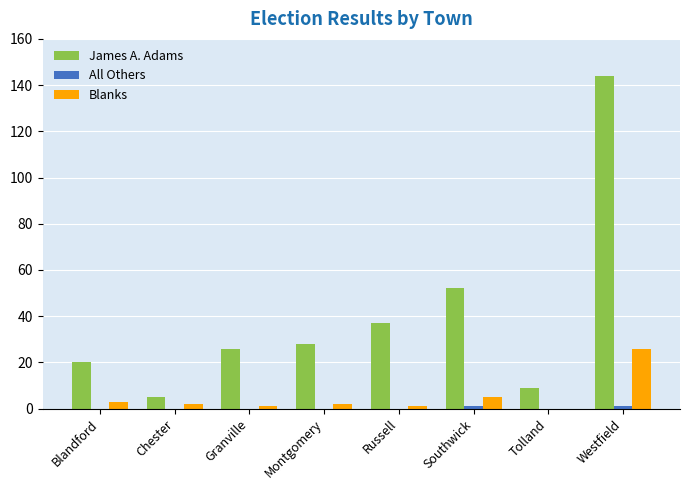

How many groups of bars are there?

8